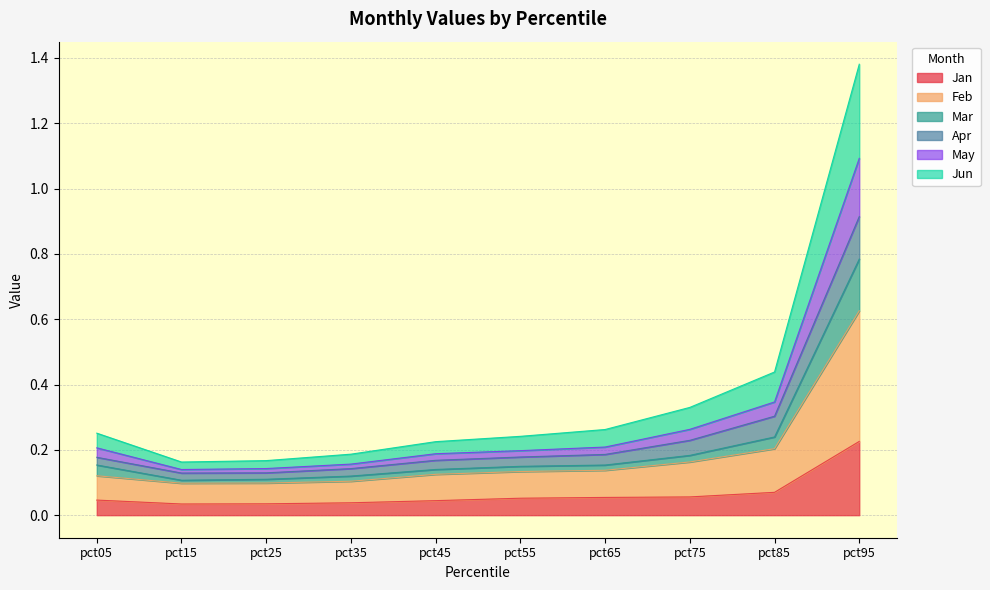

Count the Jan values in the range 0 to 1.

10